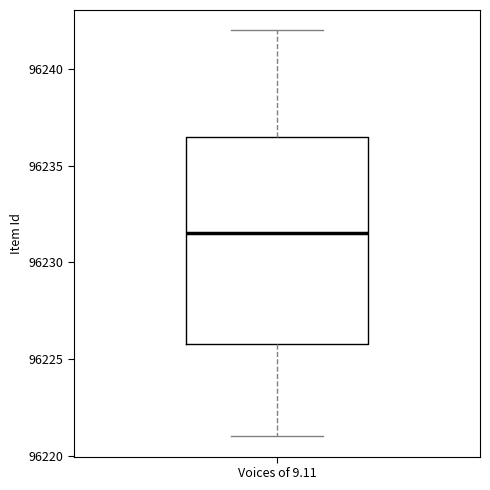

Transcribe this box plot: give where the median line is, the range the box spans, and where the two whiskers end, as read against the y-axis. The values are not printed on the chart, so give them approximately, as read against the axis.

median 96231.5, box 96226.0 to 96236.5, whiskers 96221.0 to 96242.0